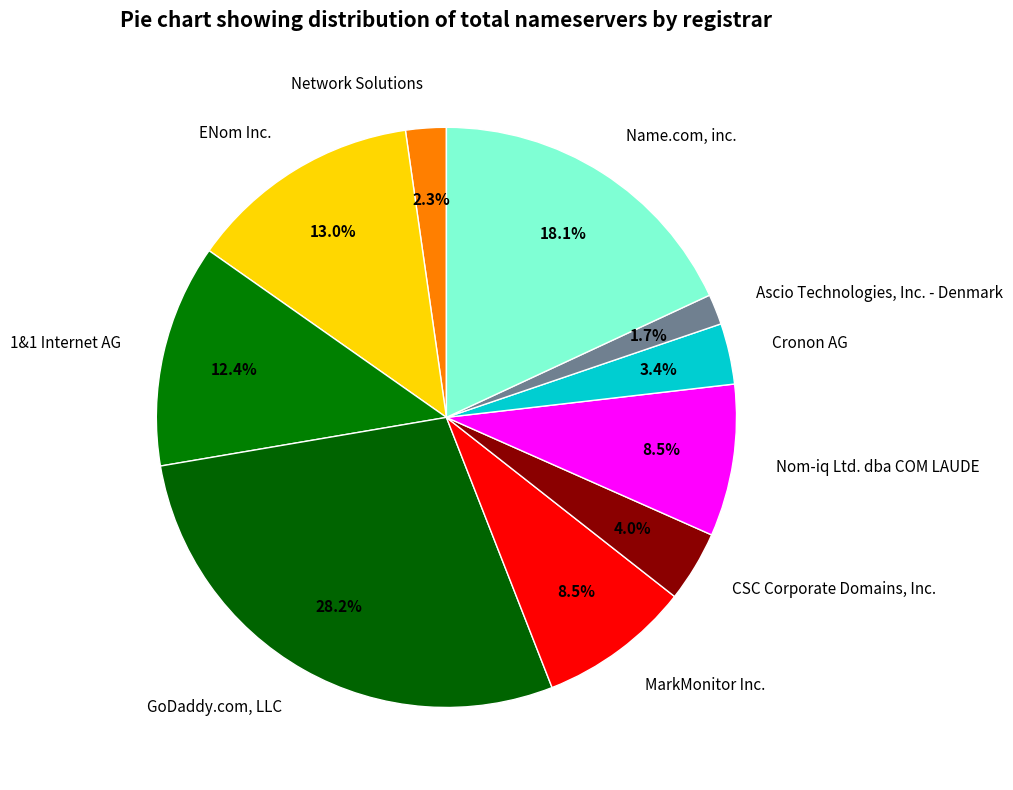

What percentage is the 1&1 Internet AG slice, to the nearest percent?

12%